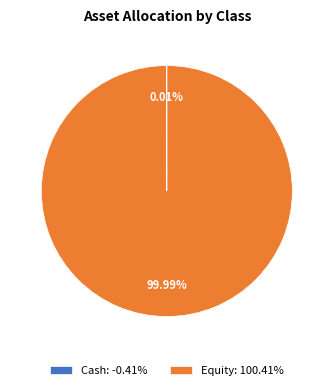

True or false: Equity accounts for 100% of the total.

True